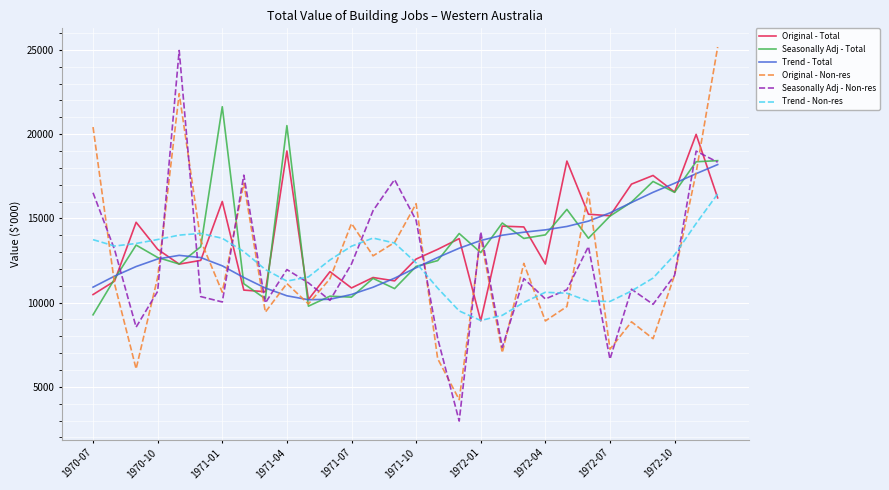

How many lines are shown in the chart?

6